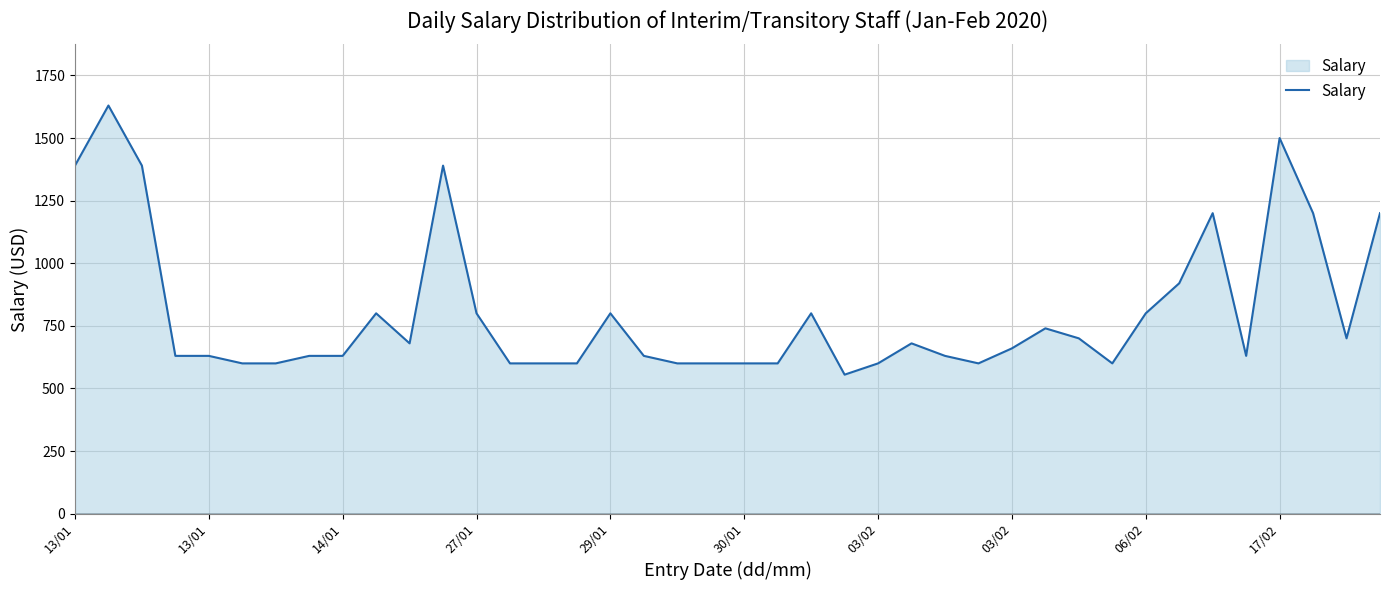

What is the minimum value shown in the chart?

555